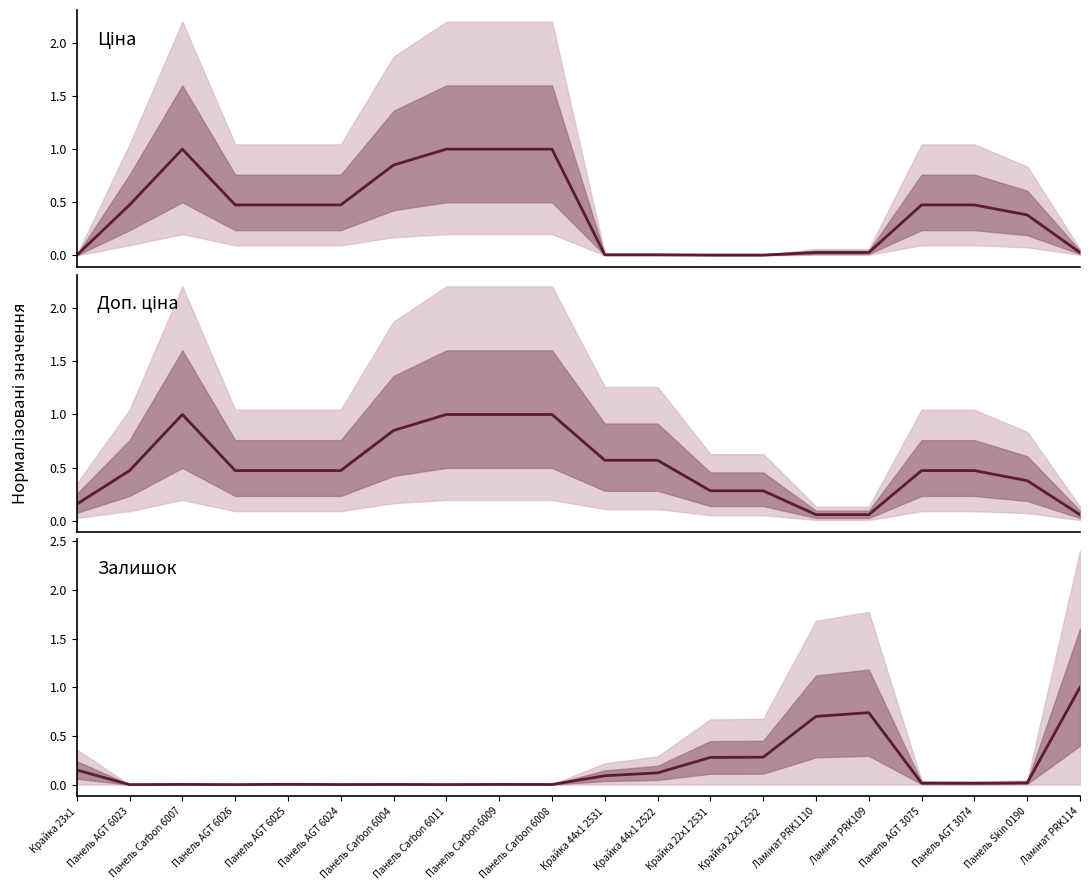

At which label is Ціна closest to 0?

Крайка 23x1